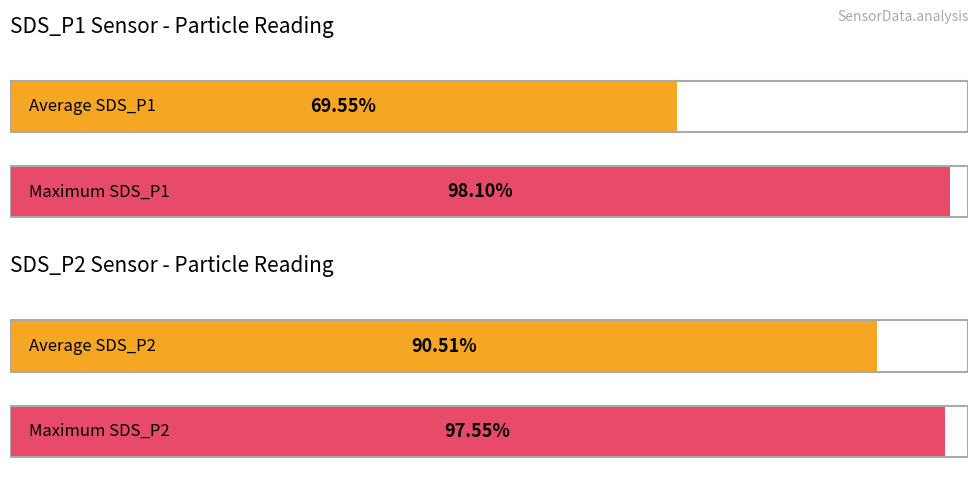

The SDS_P2 series shows 97.5 at 0.0. True or false?

True